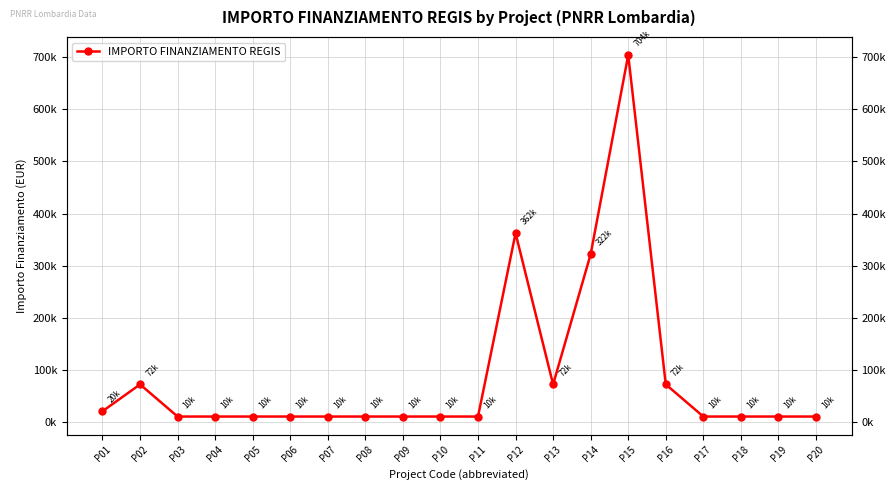

The value at P09 is 10172.0. True or false?

True